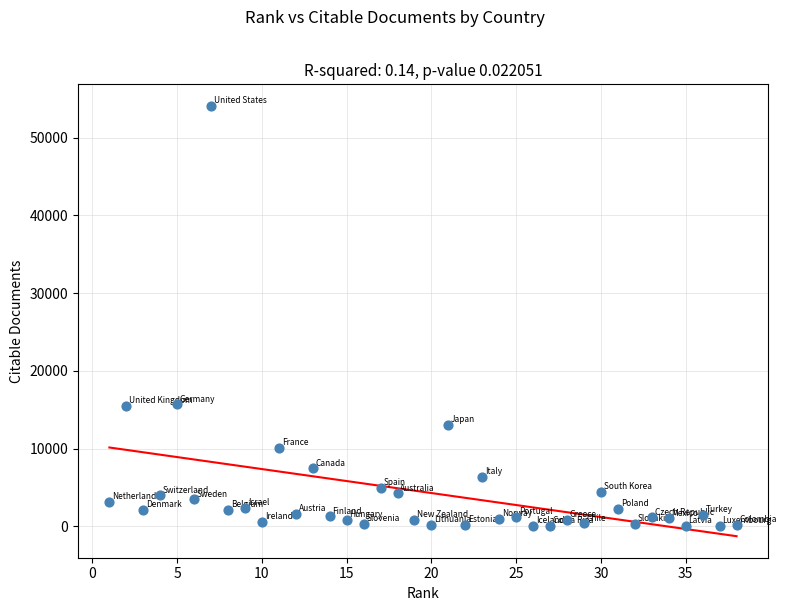

What is the range of Y values (max minus min)?

54047